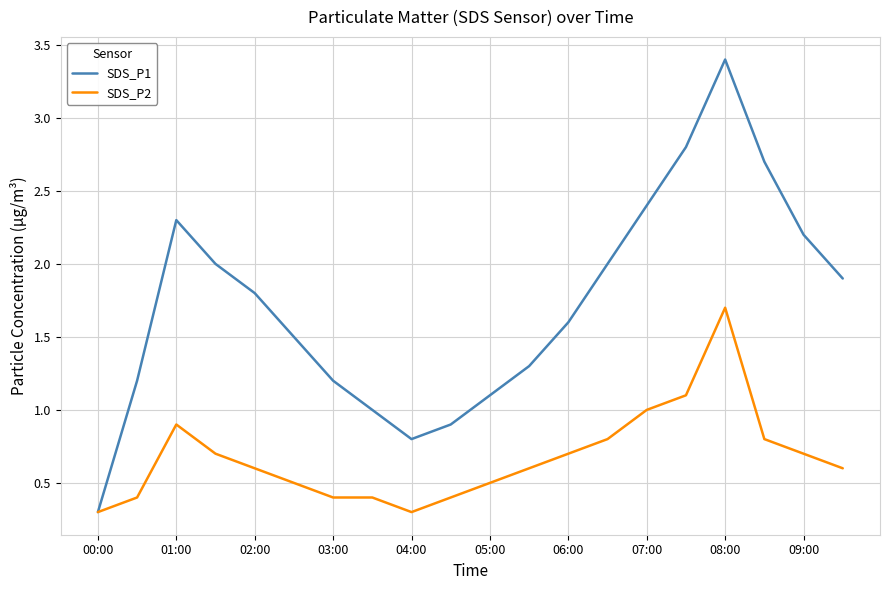

What is the maximum value shown in the chart?

3.4